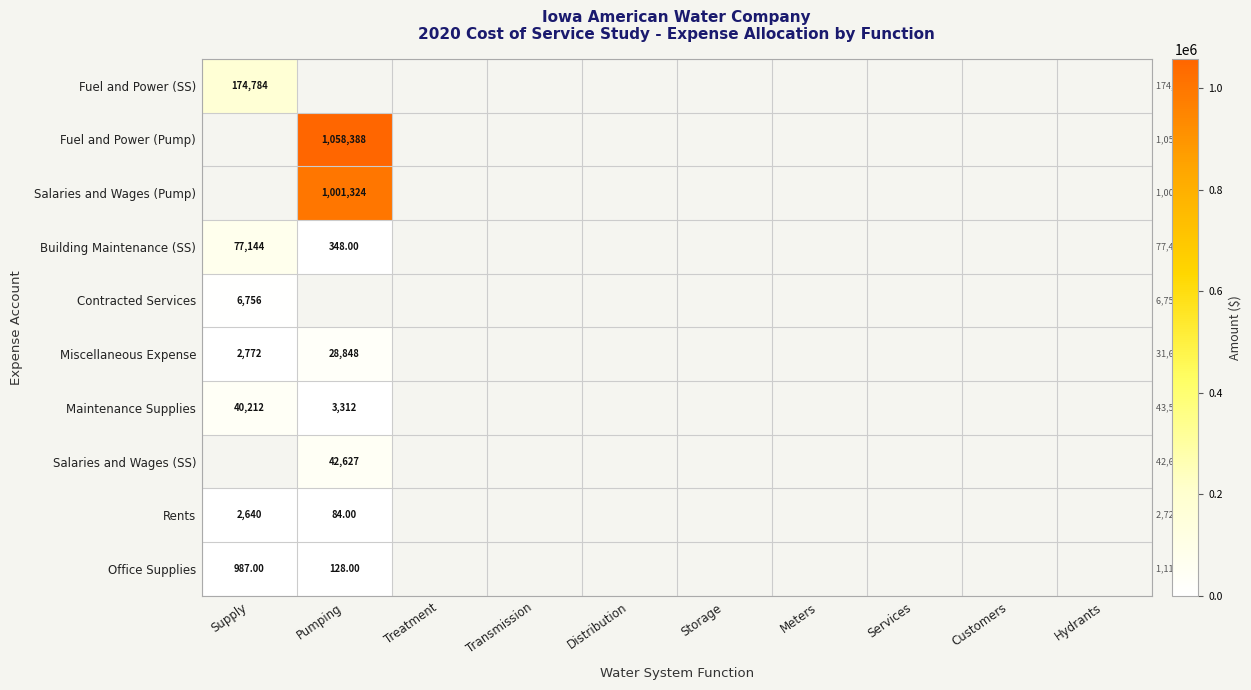

What is the sum of the Office Supplies values at Pumping and Supply?

1115